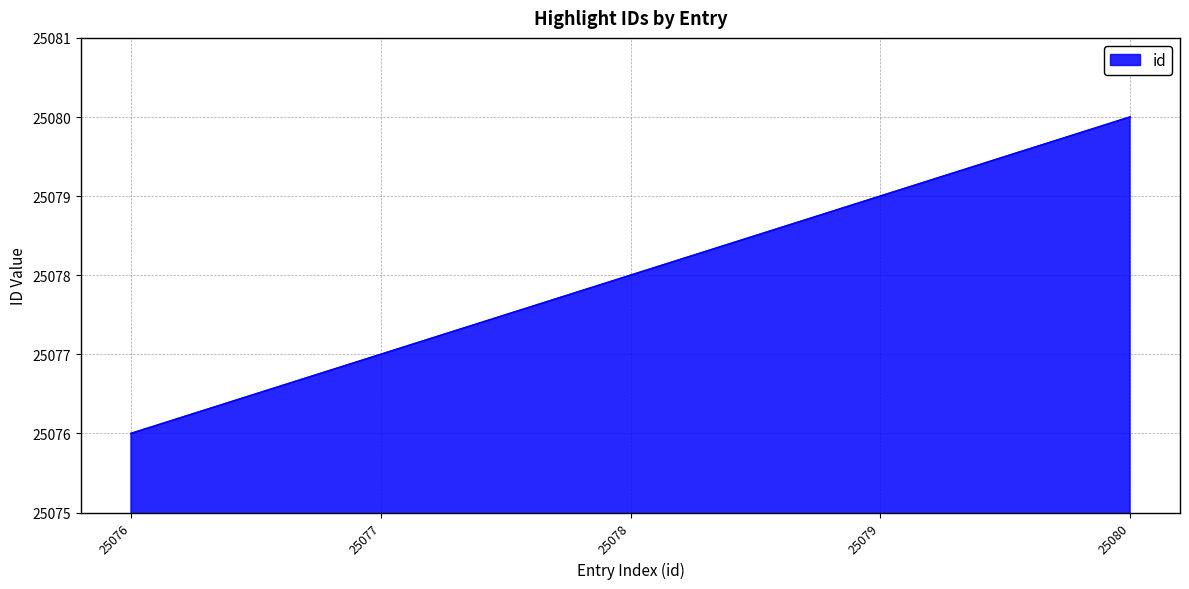

What is the approximate value at 25078?

25078